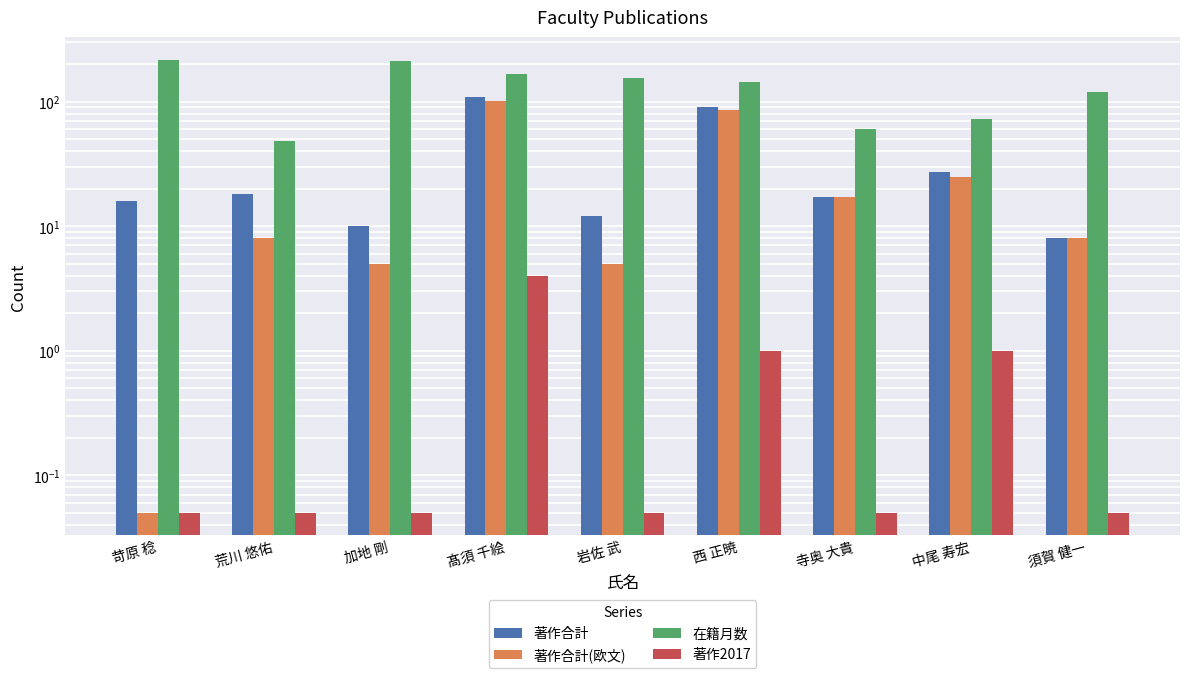

Where does the 著作合計(欧文) series first go above 8?

髙須 千絵